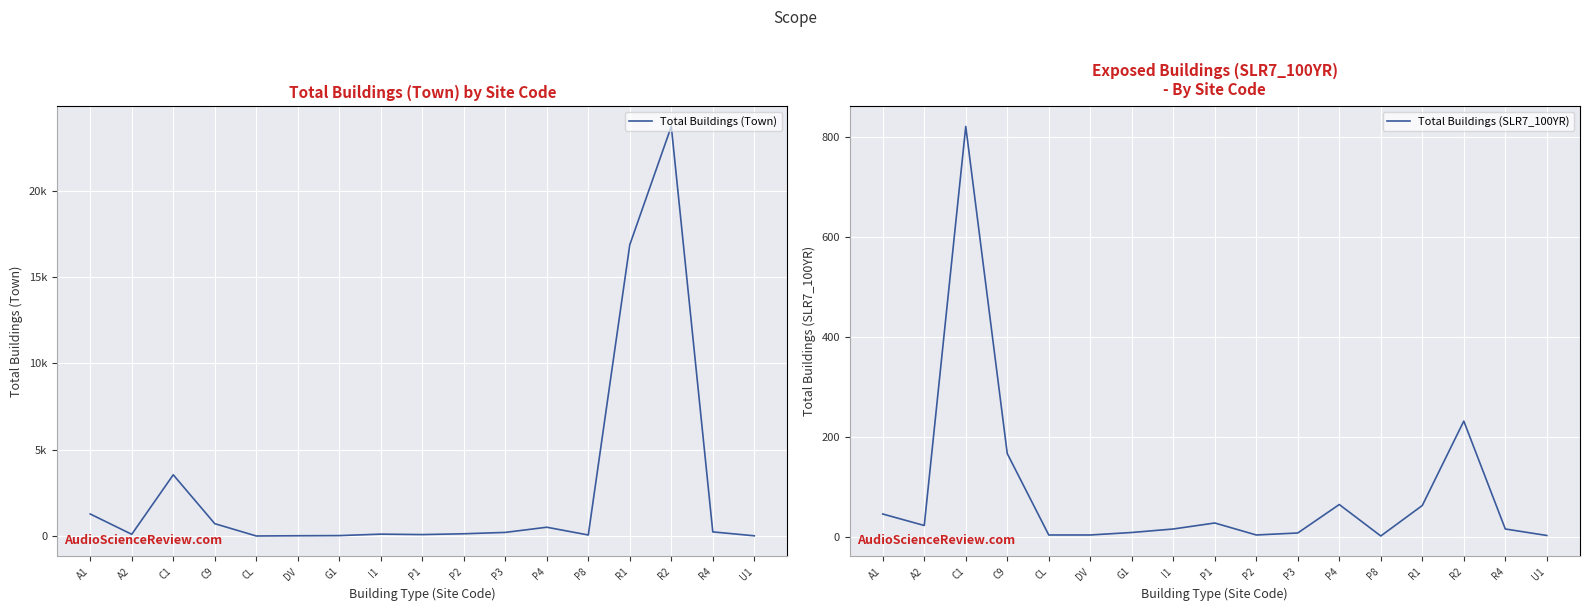

Reading left to right, extract all data points from this chart.

Total Buildings (Town): 1281	106	3551	722	9	22	31	116	90	137	216	516	66	16871	23722	246	19
Total Buildings (SLR7_100YR): 46	23	822	167	4	4	9	16	28	4	8	65	2	63	232	16	3